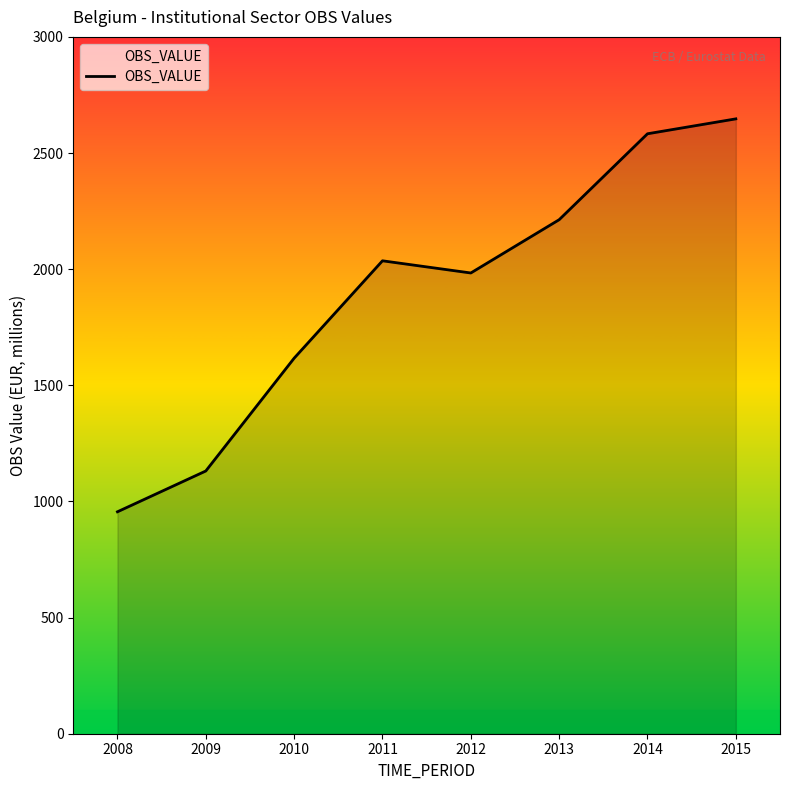

What is the difference between the second highest and minimum values?

1627.4